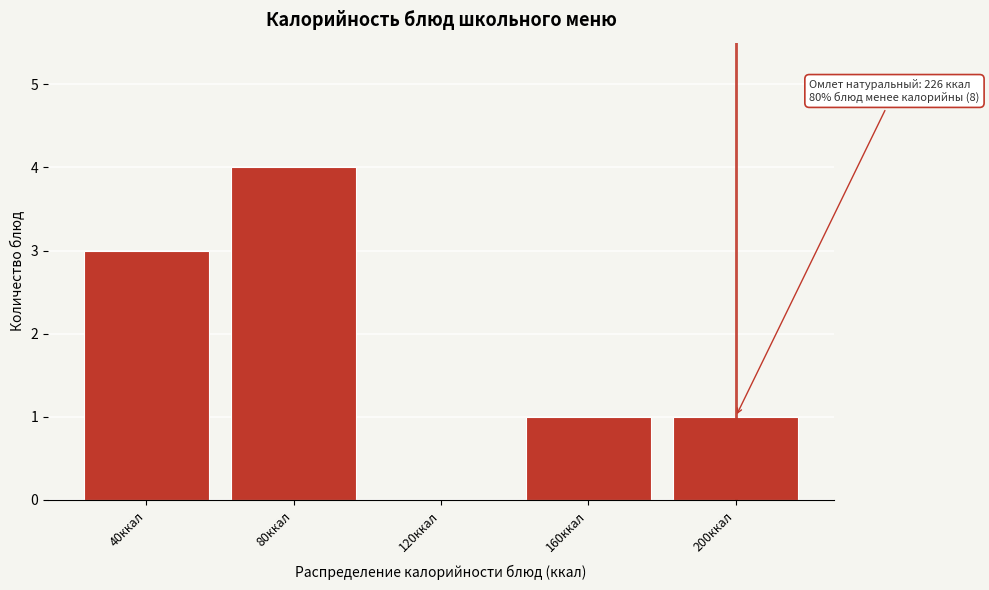

Reading left to right, extract all data points from this chart.

40ккал=3	80ккал=4	120ккал=0	160ккал=1	200ккал=1